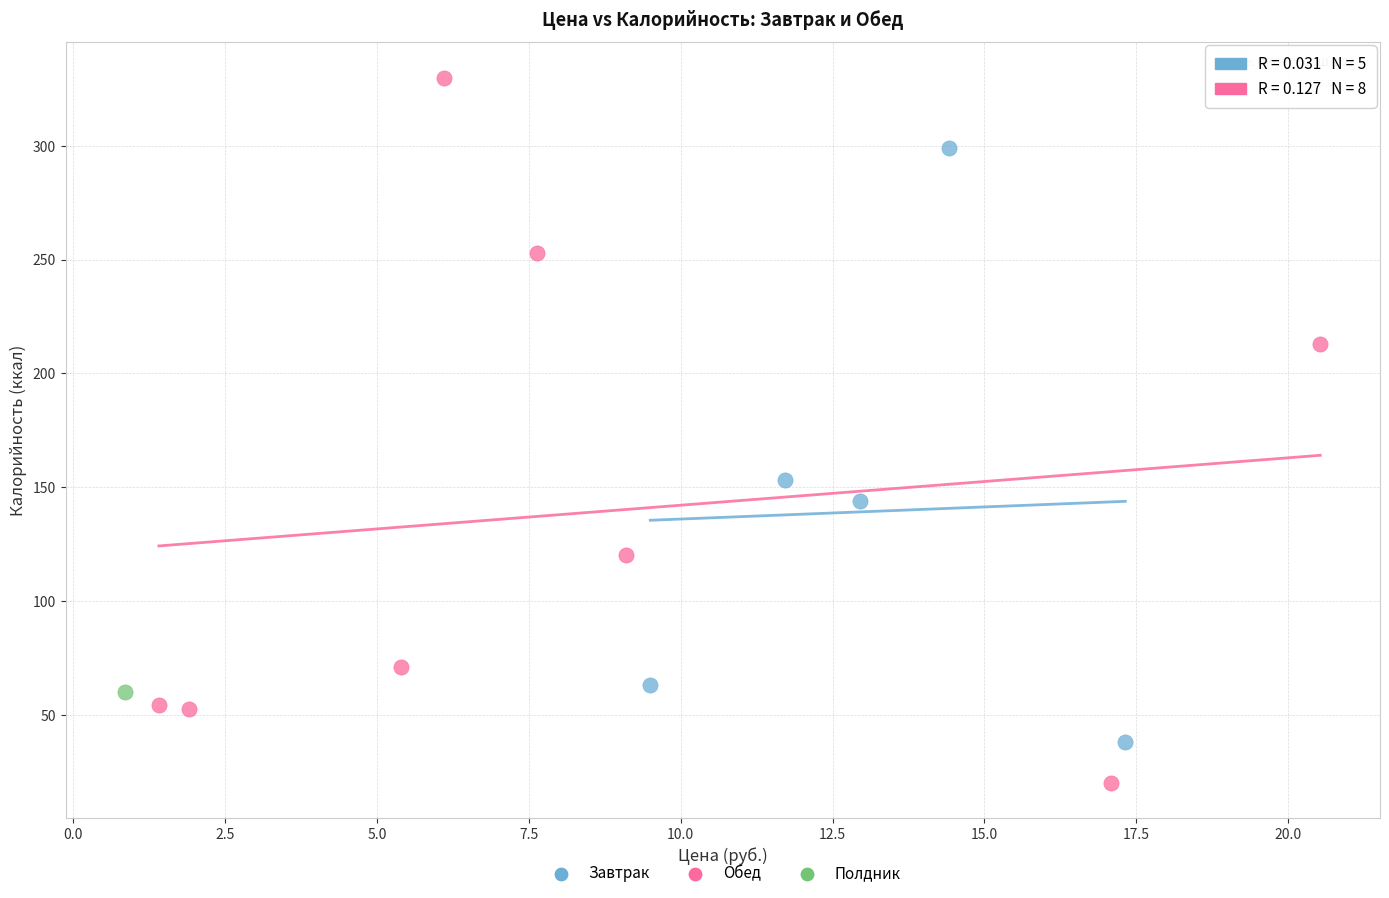

What are all the series names shown in the legend?

Завтрак, Обед, Полдник